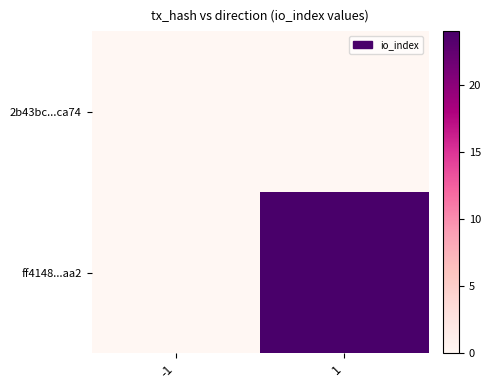

How many values in the ff4148...aa2 series are below 24?

1